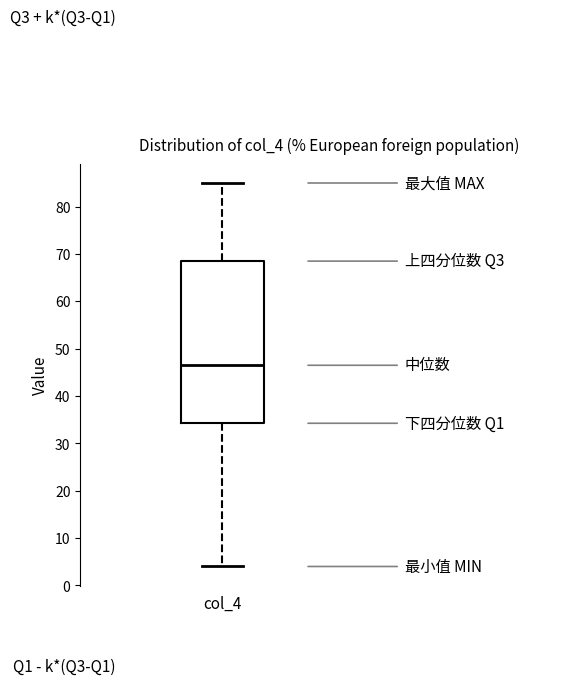

Transcribe this box plot: give where the median line is, the range the box spans, and where the two whiskers end, as read against the y-axis. The values are not printed on the chart, so give them approximately, as read against the axis.

median 47, box 34 to 69, whiskers 4 to 85